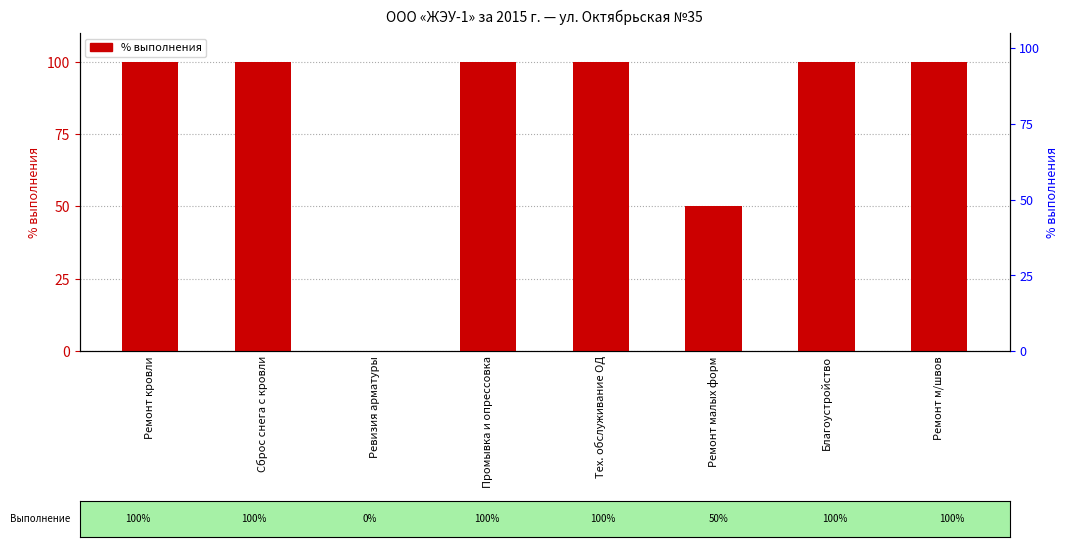

Is it true that the value at Ремонт м/швов is 100?

True